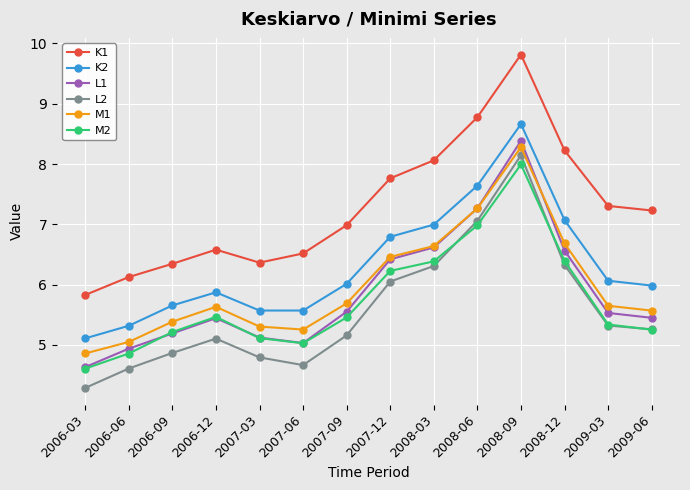

After their last crossing, which series has the higher values: L1 or M2?

L1